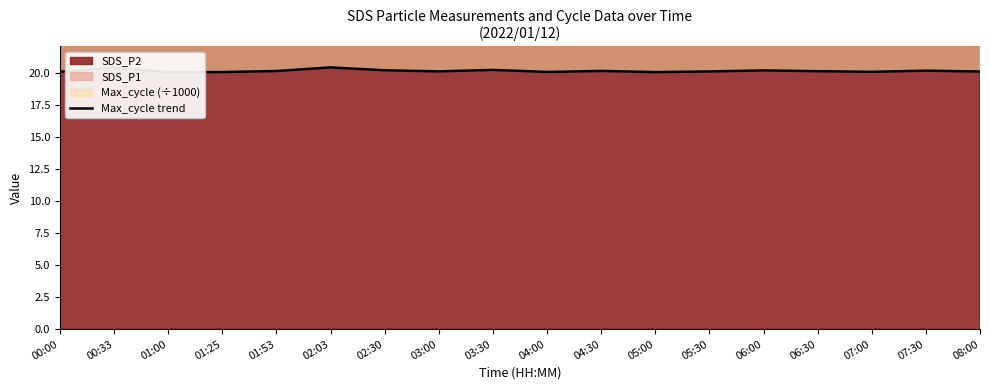

Where is the data nearest to the value 20?

01:00